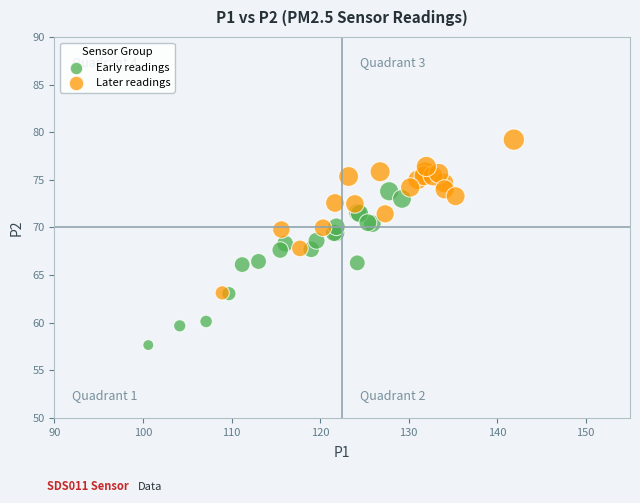

Which series reaches the maximum Y coordinate?

Later readings